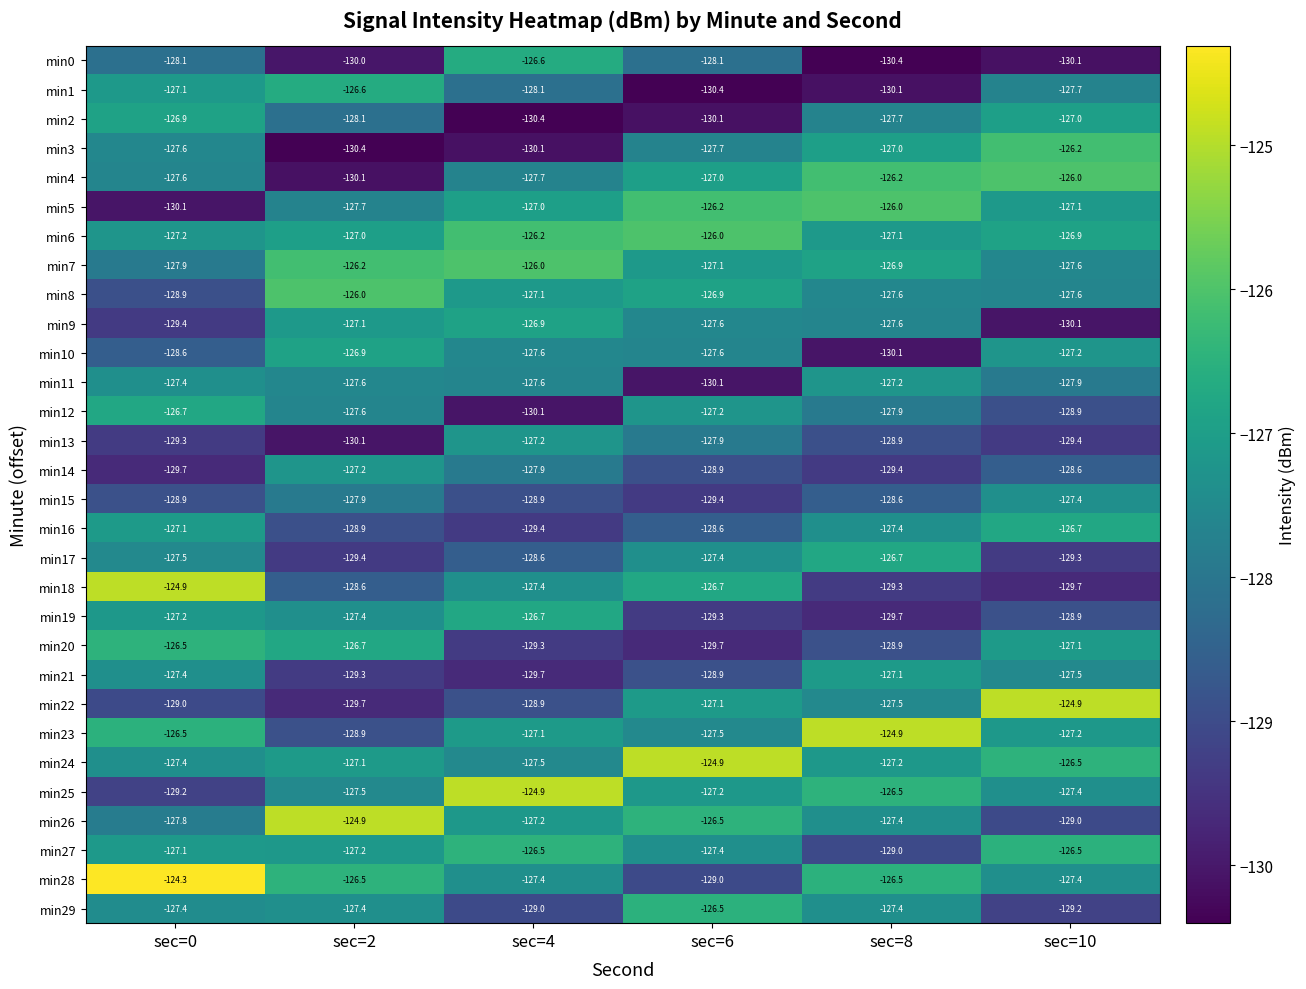

Which series has the largest total across all categories?

min6